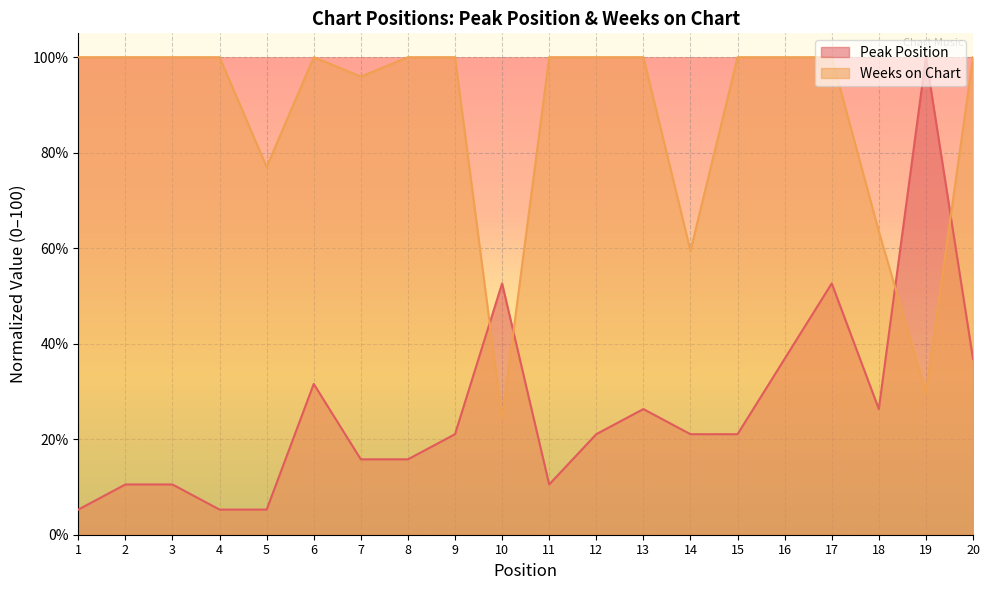

What is the difference between the maximum and second lowest values in the Peak Position series?

94.7